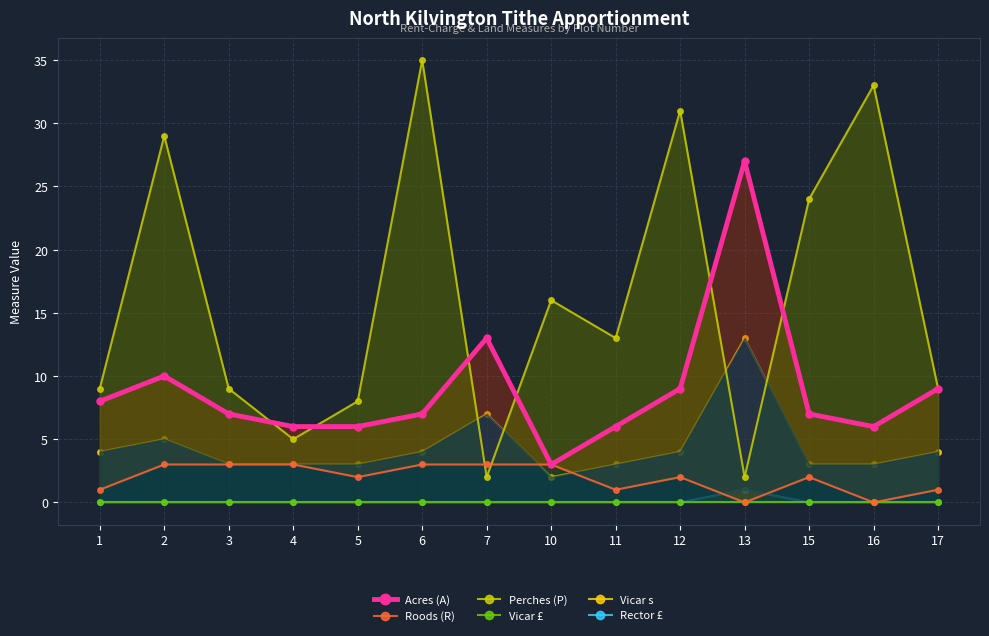

Between 7 and 16, which is larger?

7